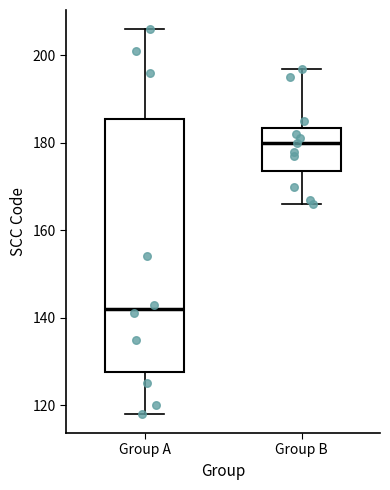

Comparing the boxes themselves (not the whiskers), which one is the tallest?

Group A